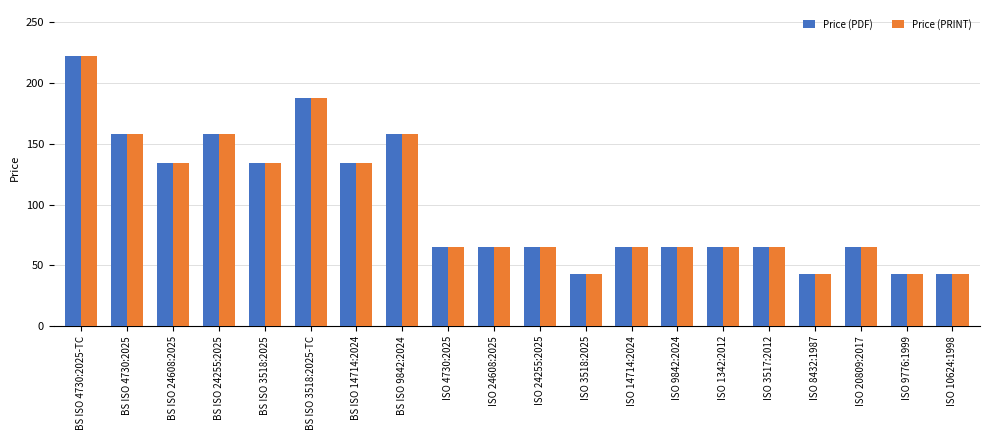

What is the difference between the maximum and minimum values in the Price (PRINT) series?

179